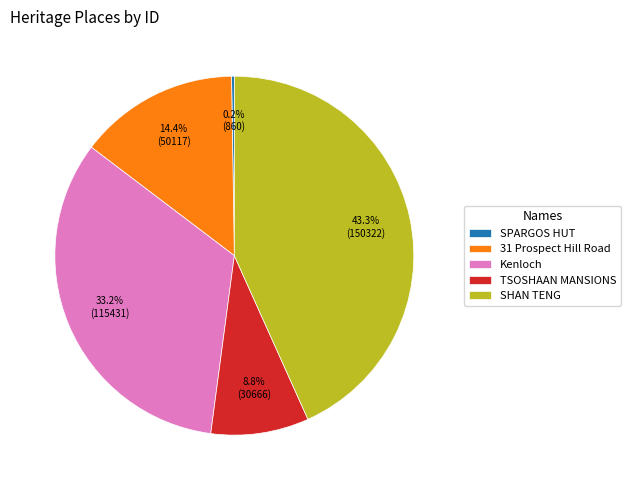

Approximately how many times larger is the value at 31 Prospect Hill Road compared to Kenloch?

0.4